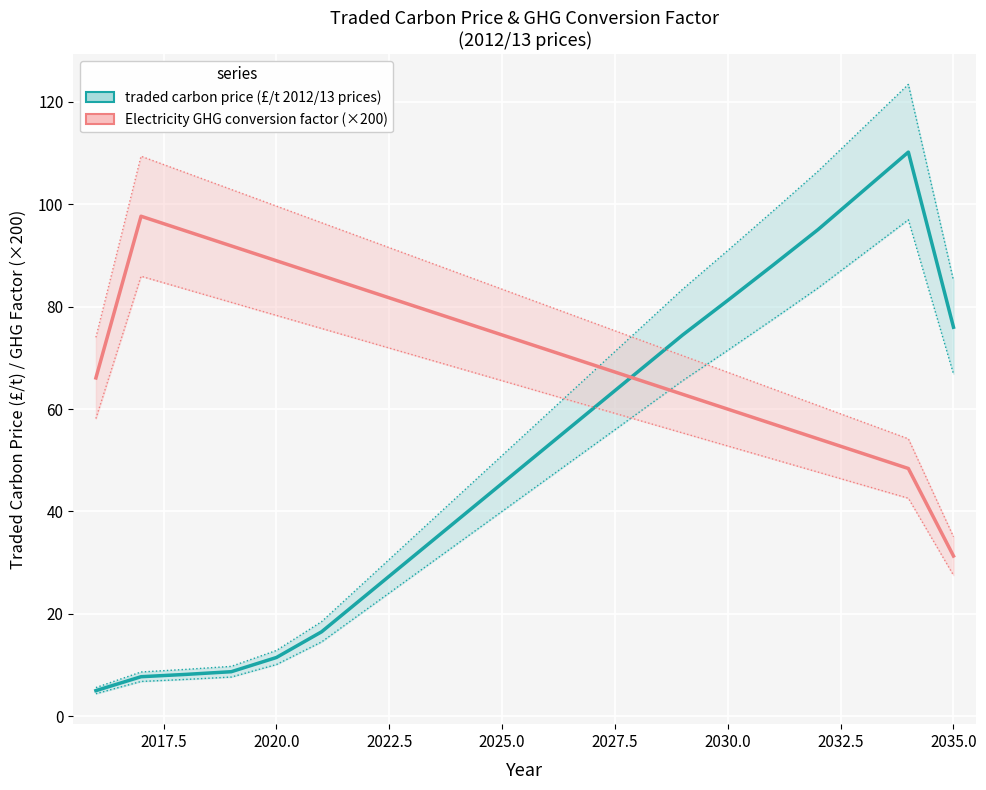

What position from the left is 2035.0?

9